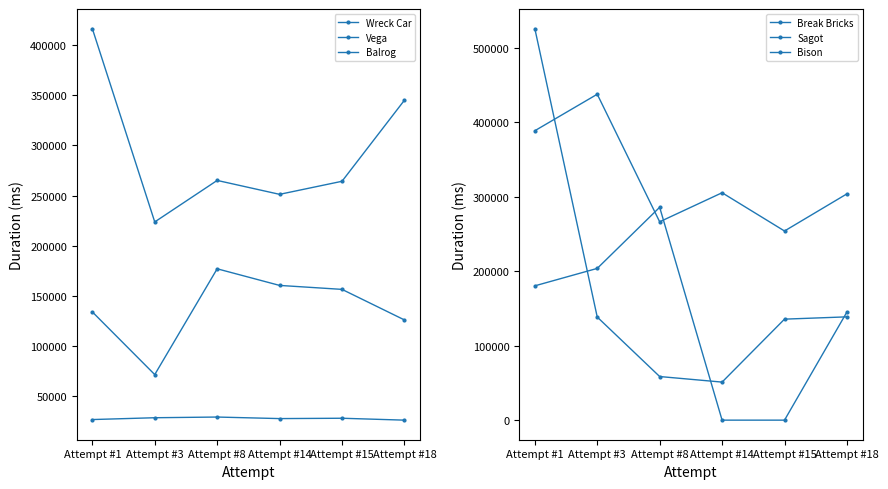

Reading left to right, what are all the values shown in this chart?

Wreck Car: Attempt #1=27002	Attempt #3=28815	Attempt #8=29502	Attempt #14=27961	Attempt #15=28304	Attempt #18=26414
Vega: Attempt #1=134189	Attempt #3=71776	Attempt #8=177099	Attempt #14=160555	Attempt #15=156605	Attempt #18=126188
Balrog: Attempt #1=416267	Attempt #3=223755	Attempt #8=265085	Attempt #14=251230	Attempt #15=264232	Attempt #18=344952
Break Bricks: Attempt #1=388389	Attempt #3=437382	Attempt #8=266186	Attempt #14=305178	Attempt #15=253831	Attempt #18=303693
Sagot: Attempt #1=525492	Attempt #3=138350	Attempt #8=58526	Attempt #14=51055	Attempt #15=135543	Attempt #18=138620
Bison: Attempt #1=180236	Attempt #3=203649	Attempt #8=285664	Attempt #14=0	Attempt #15=0	Attempt #18=145117